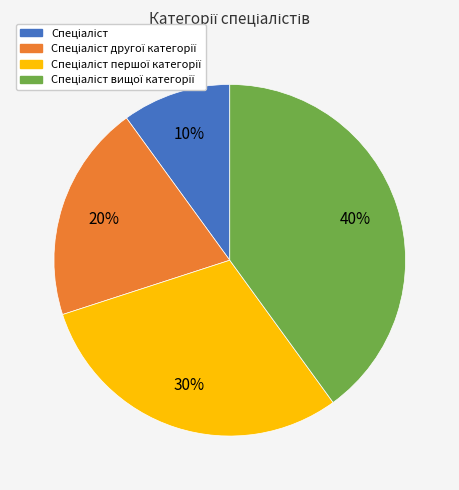

Count the number of slices in the pie.

4